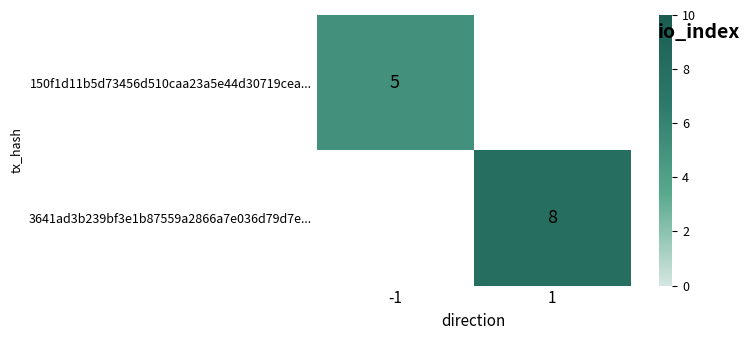

Count the number of categories in the chart.

2